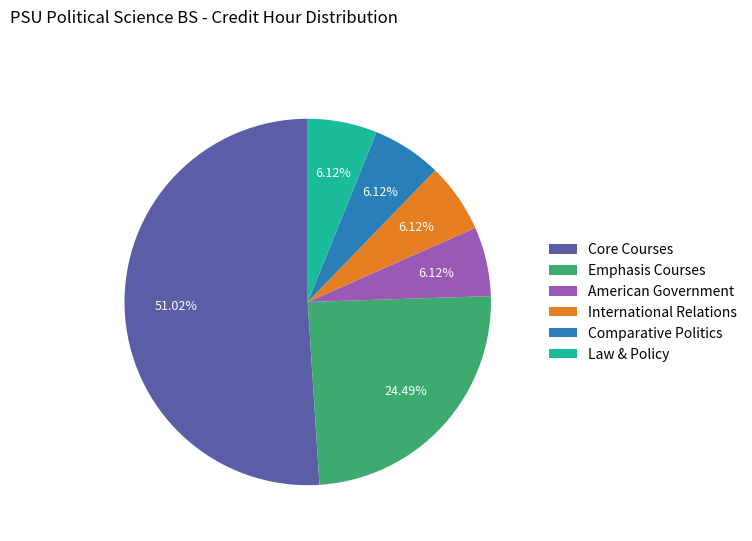

To the nearest percent, what portion does Core Courses represent?

51%